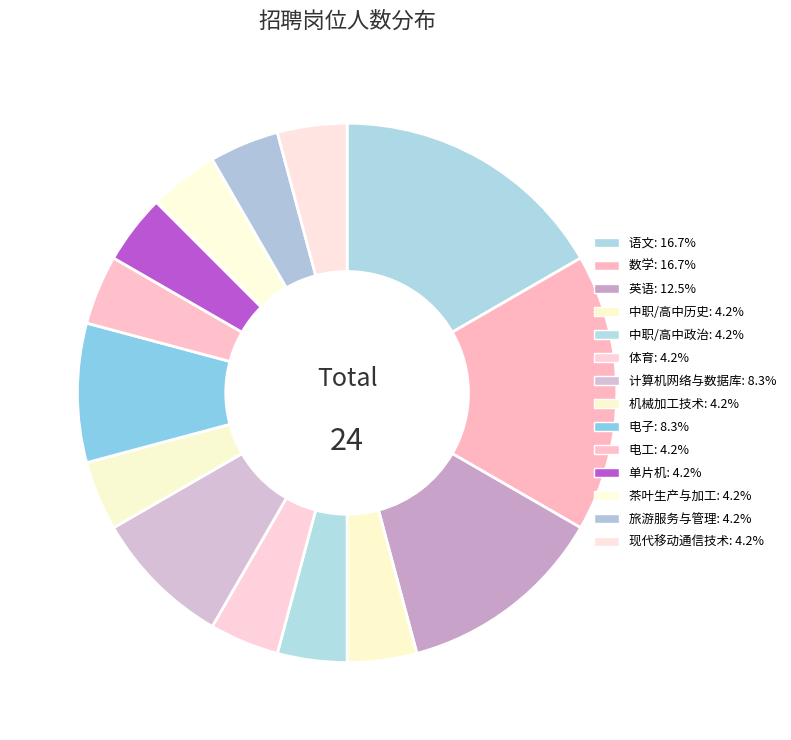

To the nearest percent, what percentage of the pie is 旅游服务与管理?

4%